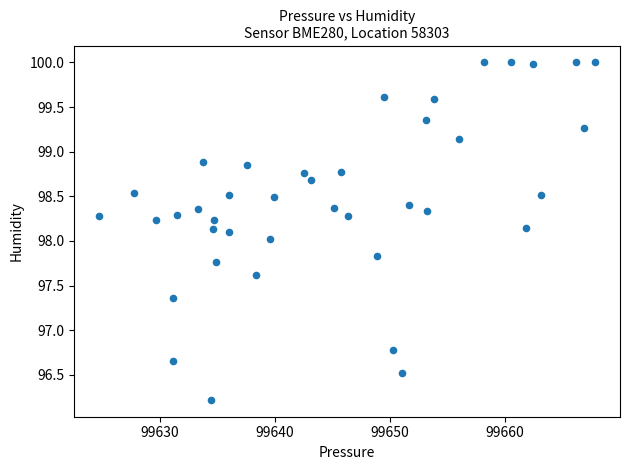

What is the range of X values (max minus min)?

43.1